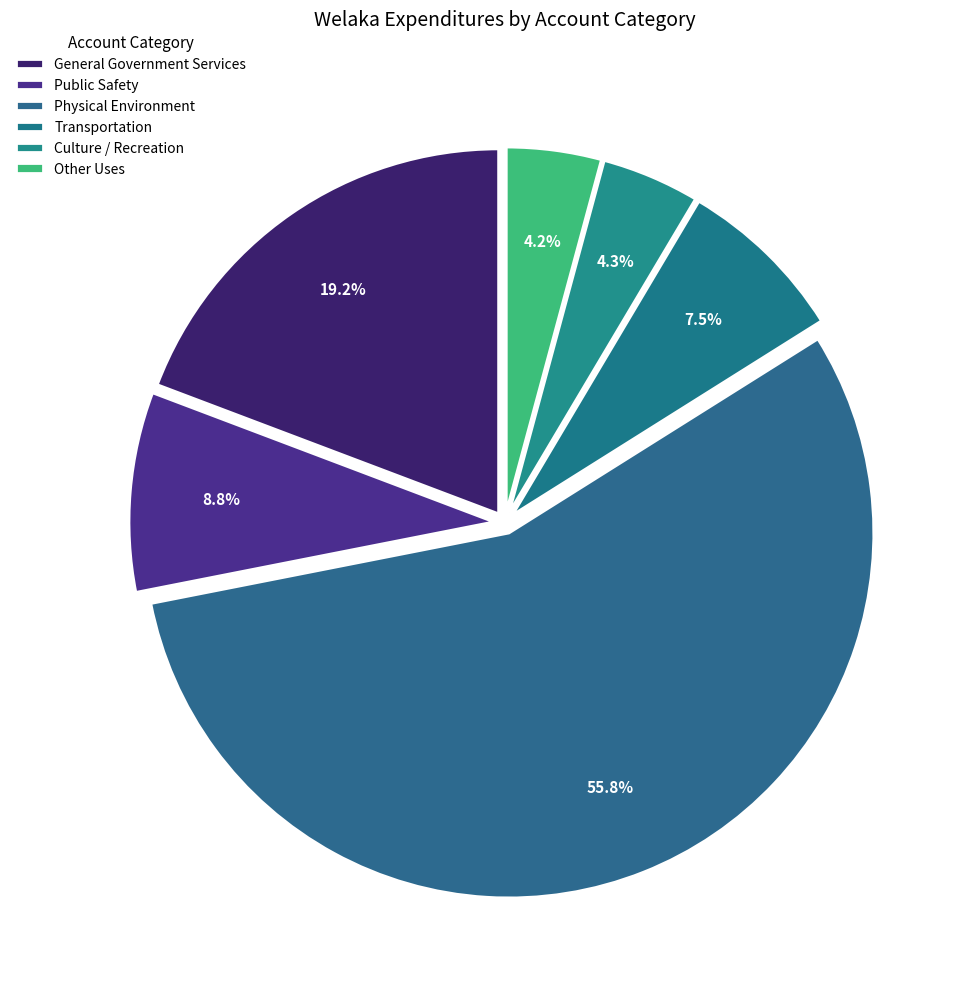

Which has a higher value, Other Uses or Culture / Recreation?

Culture / Recreation